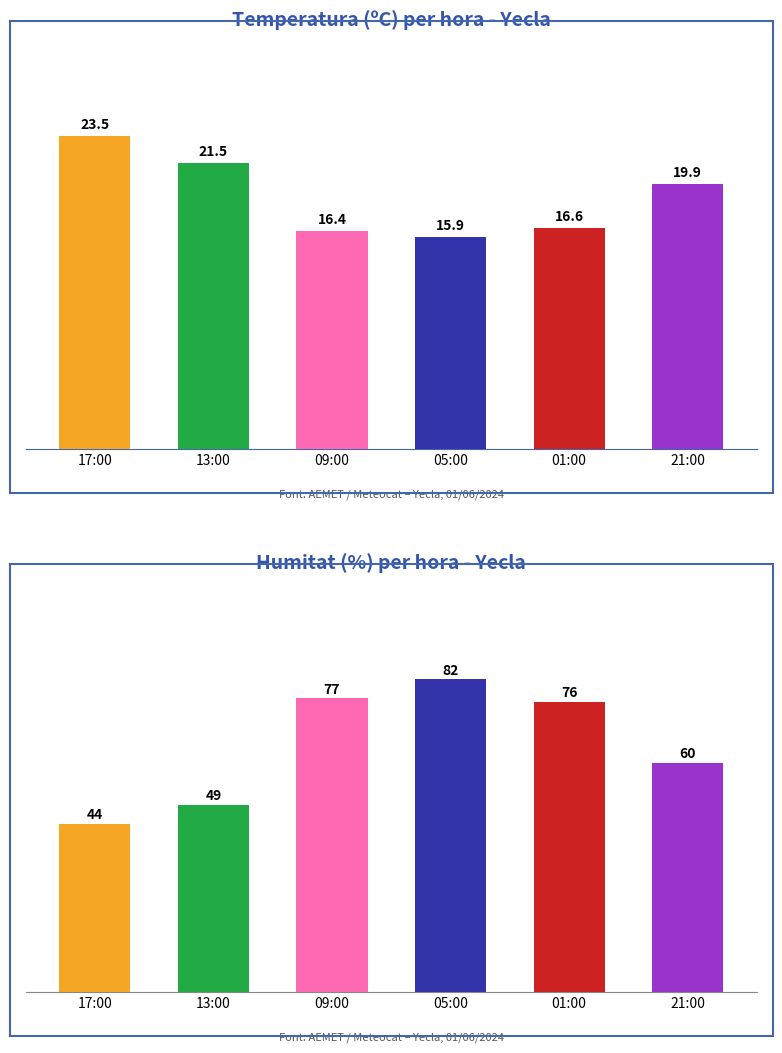

At which category is the sum across all series the highest?

05:00